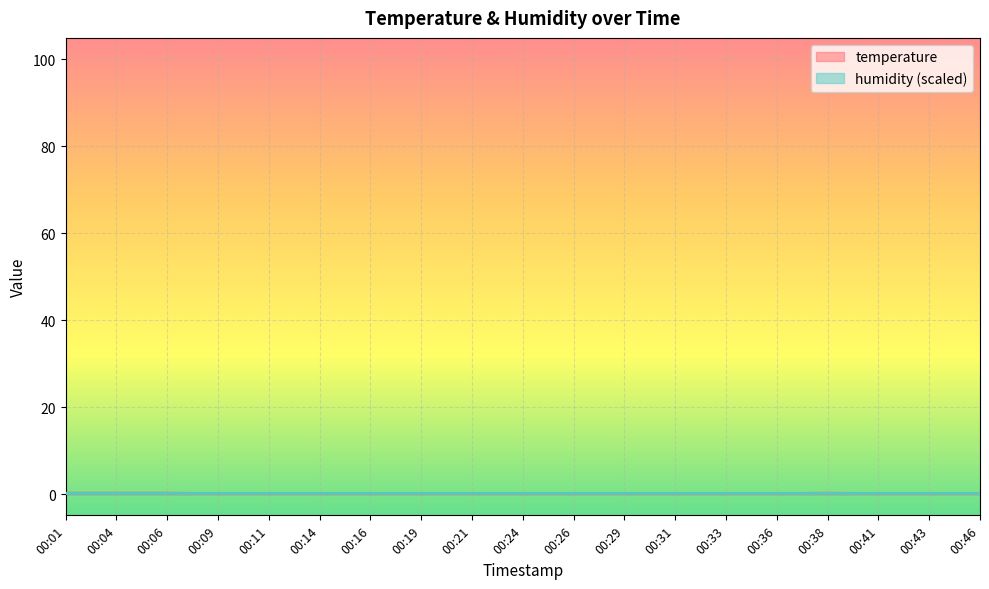

What is the value of the 7th point from the left?

0.2